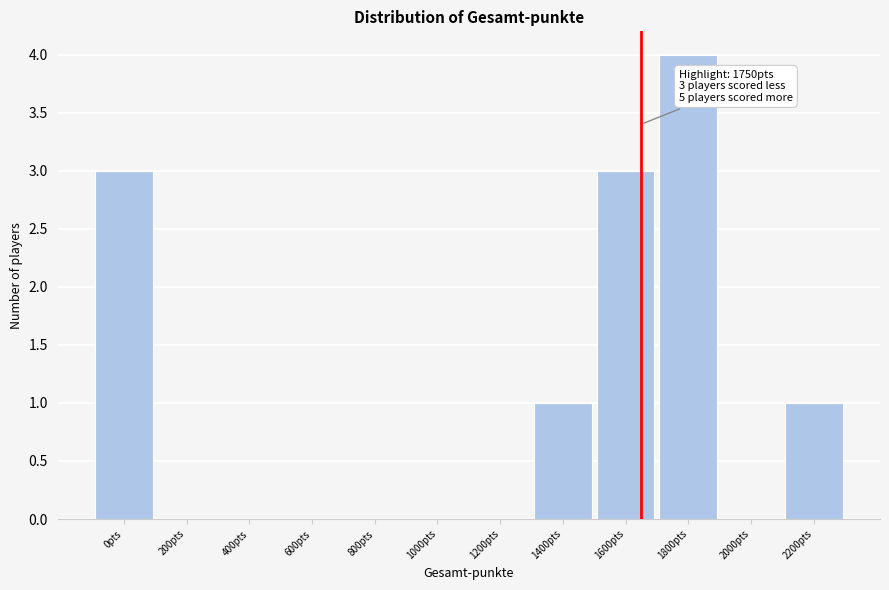

Reading left to right, what are all the values shown in this chart?

0pts=3	200pts=0	400pts=0	600pts=0	800pts=0	1000pts=0	1200pts=0	1400pts=1	1600pts=3	1800pts=4	2000pts=0	2200pts=1